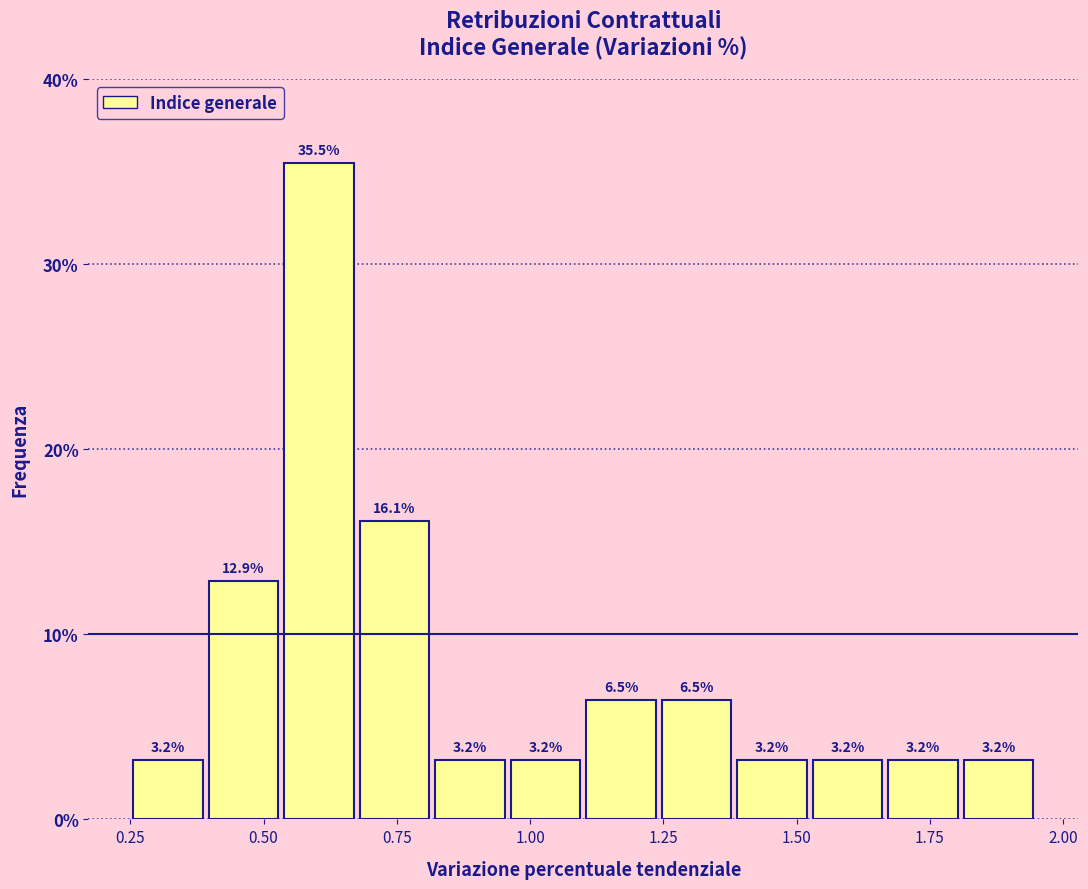

Around what value on the x-axis is the tallest bar? Give the approximate position of its centre, as read against the axis.

0.60